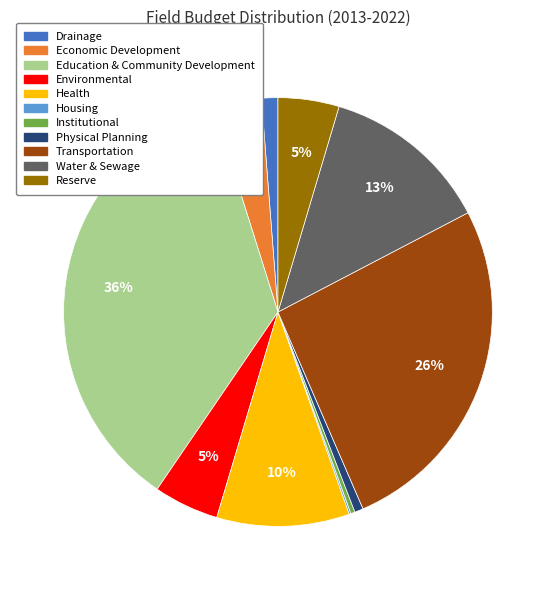

Combined, do Economic Development and Health account for over 50%?

No